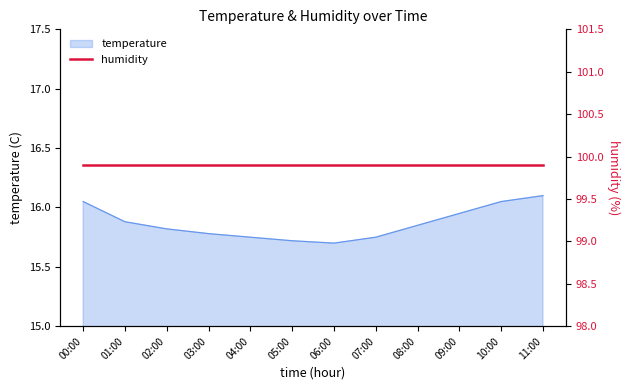

At which label is the value closest to 15?

06:00